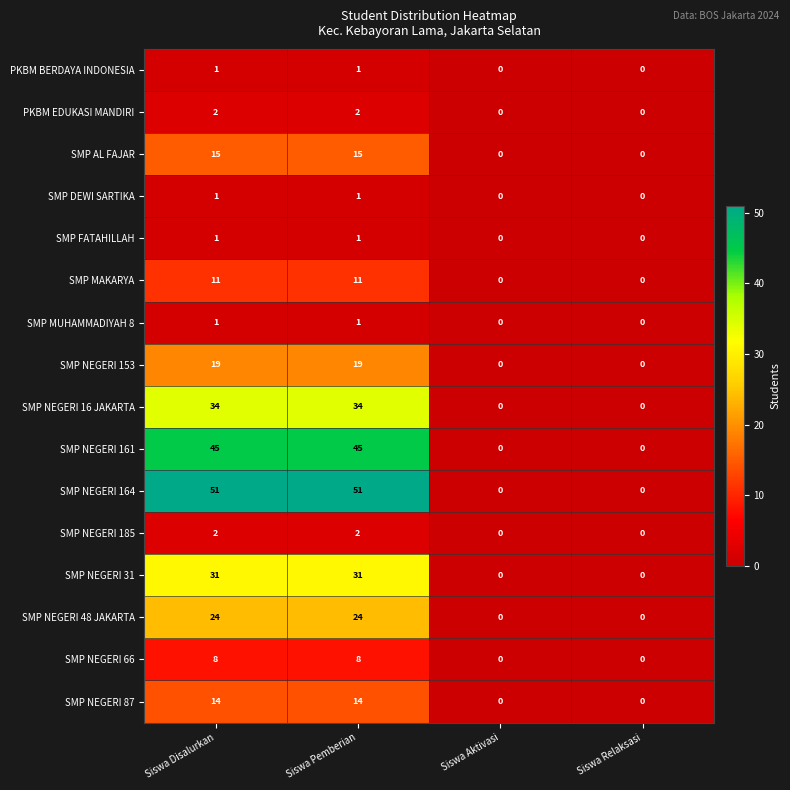

What is the maximum value shown in the chart?

51